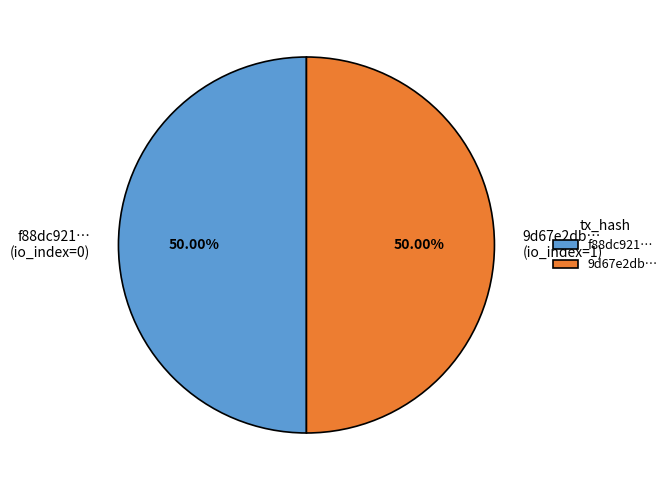

What is the ratio of the value at f88dc921… (io_index=0) to the value at 9d67e2db… (io_index=1)?

1.0